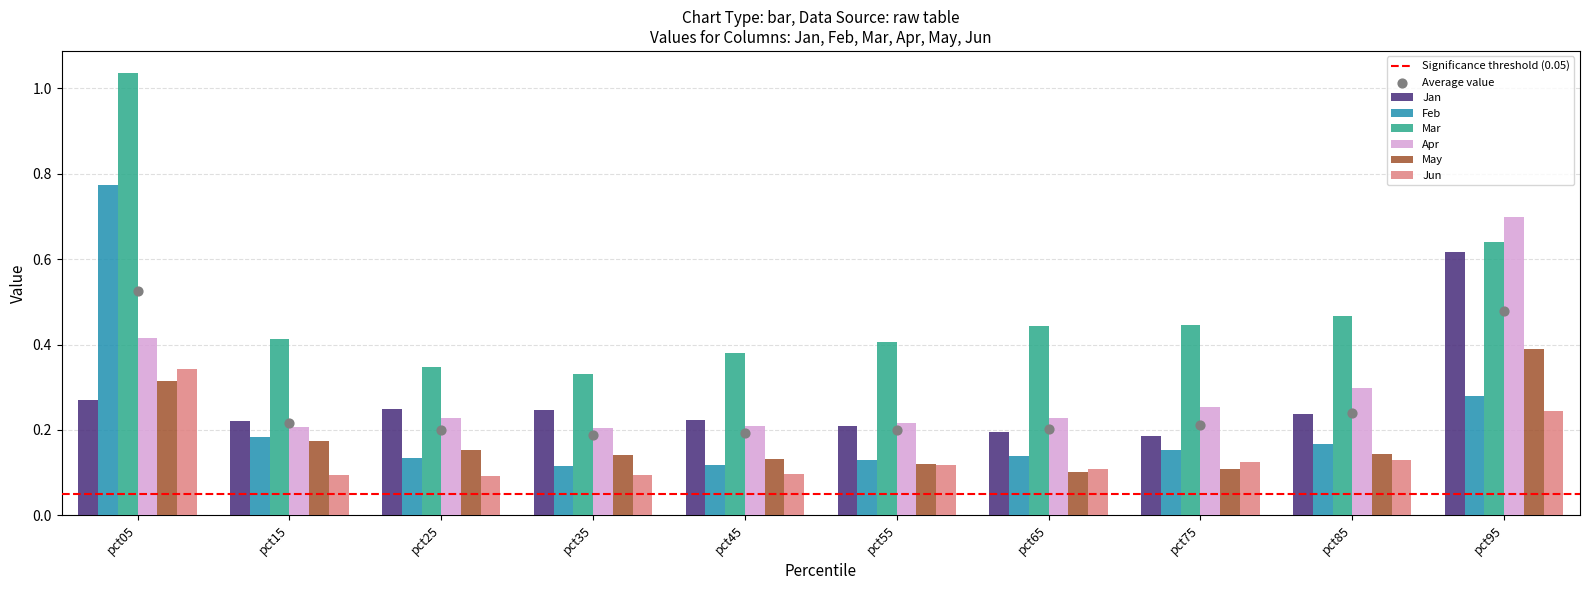

Which series contains the lowest Y value?

Jun